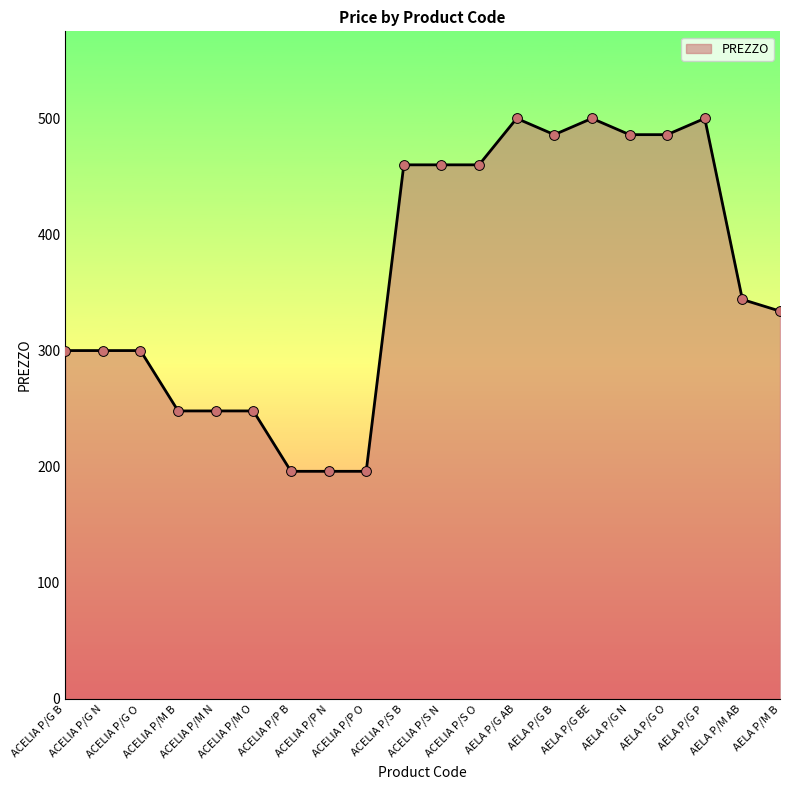

Which has a higher value, ACELIA P/G B or AELA P/M AB?

AELA P/M AB